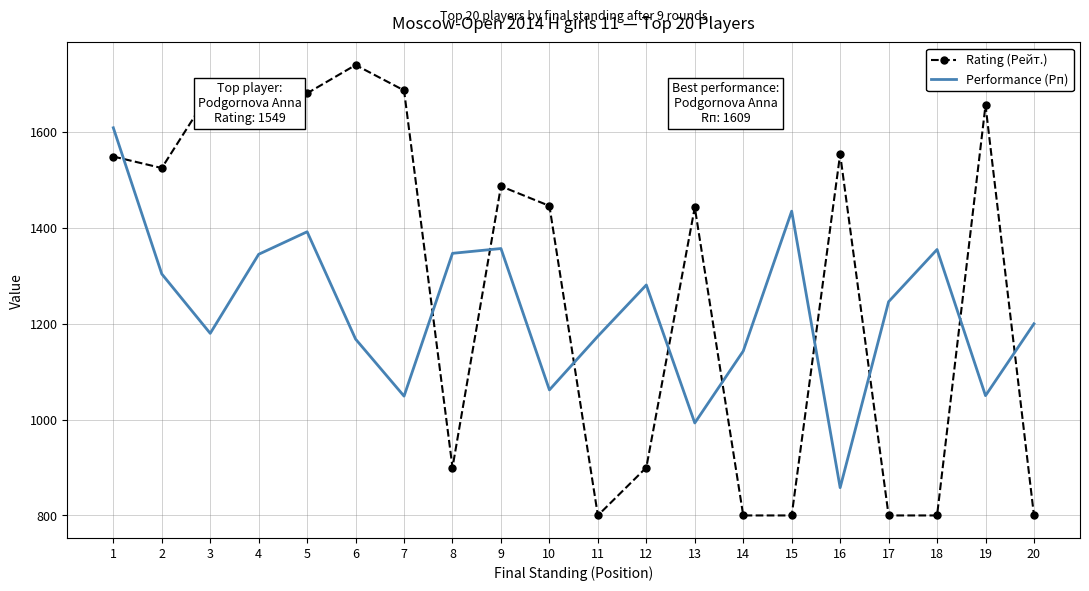

Which series has the widest spread of values?

Rating (Рейт.)